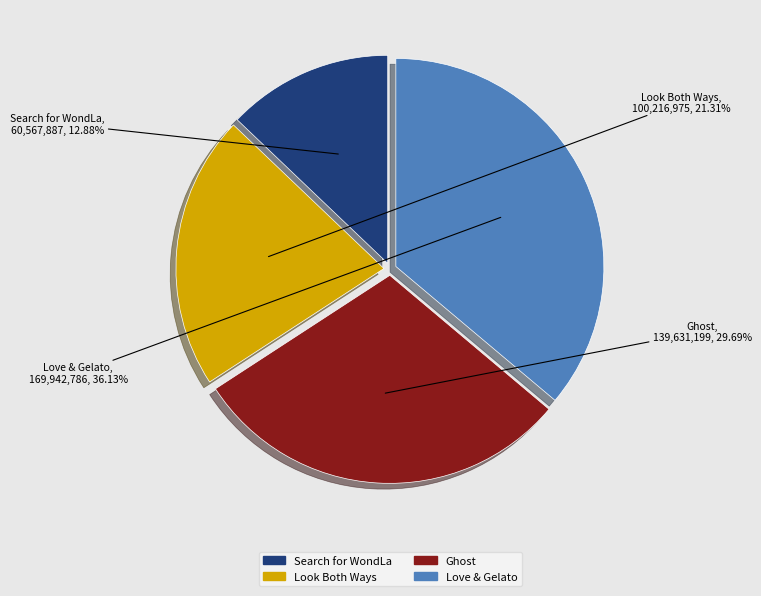

Is it true that Love & Gelato is 24% of the pie?

False